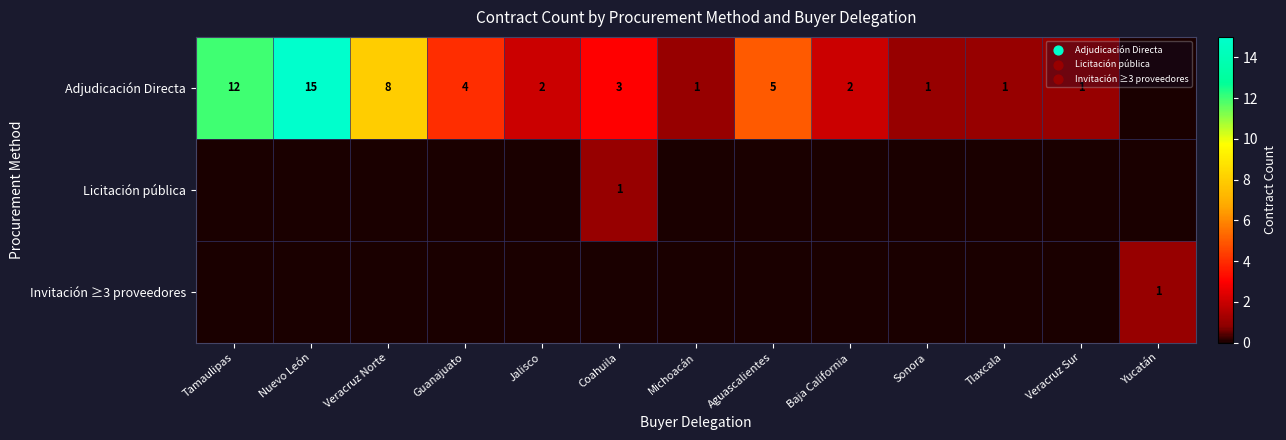

The value of Adjudicación Directa at Veracruz Norte is 5. True or false?

False